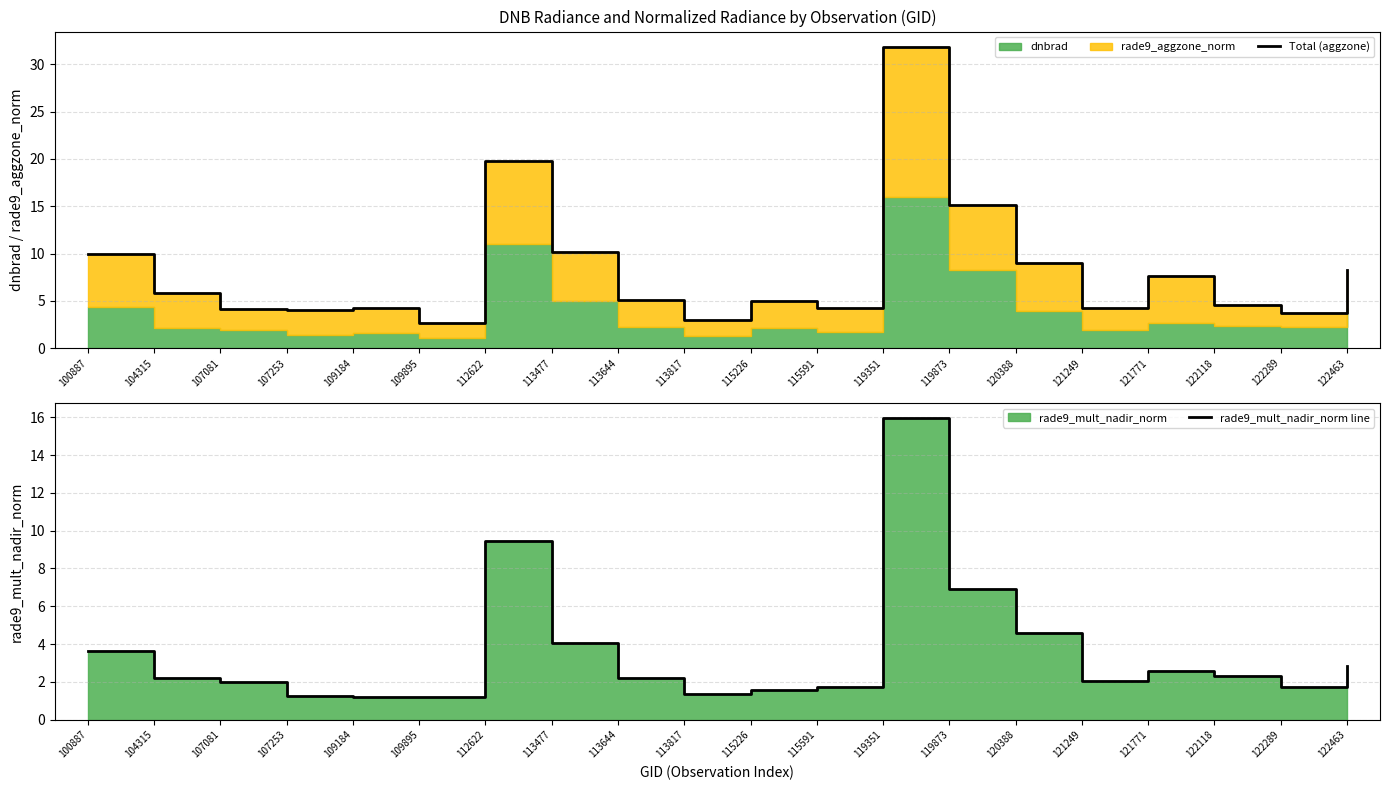

What is the sum of all Total (aggzone) values?

162.5